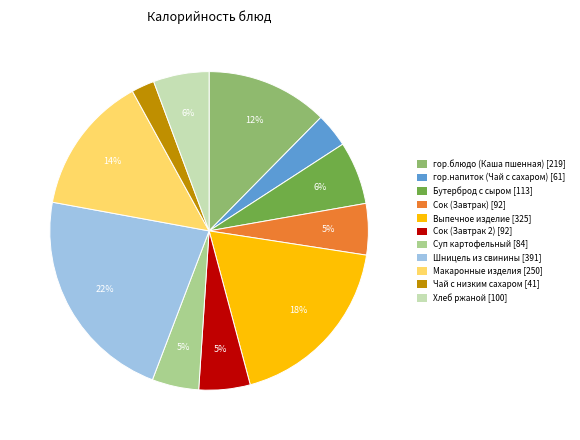

To the nearest percent, what is the average slice percentage?

9%